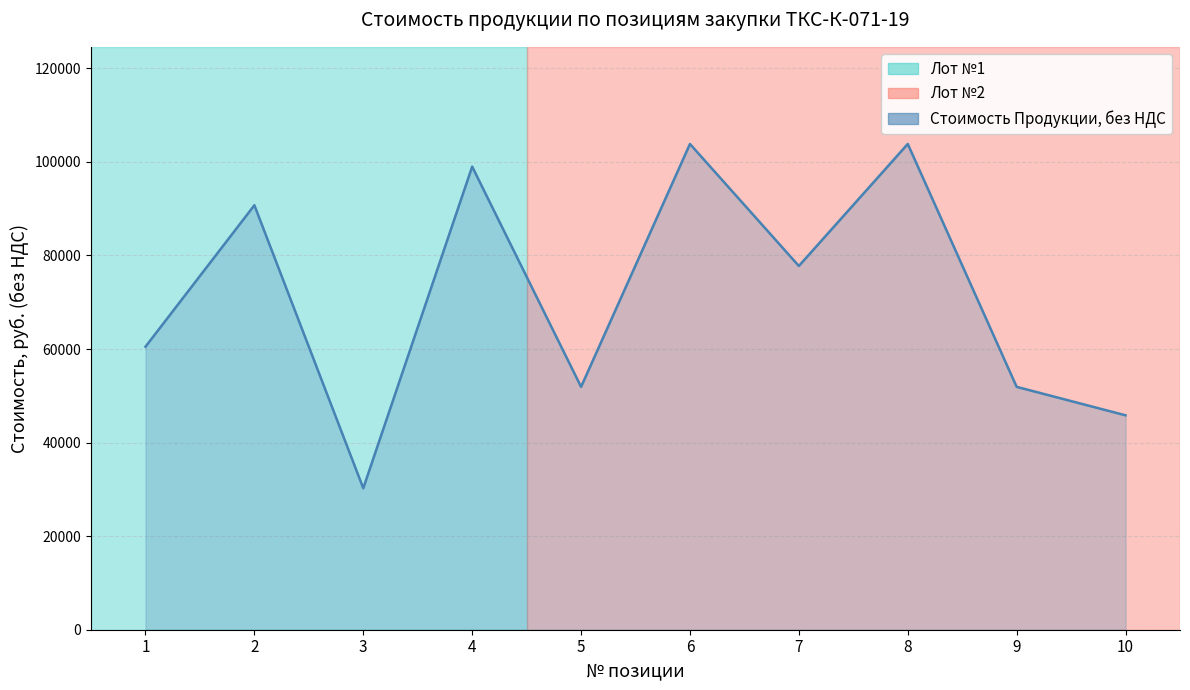

Does the chart display data point markers on the line(s)?

No